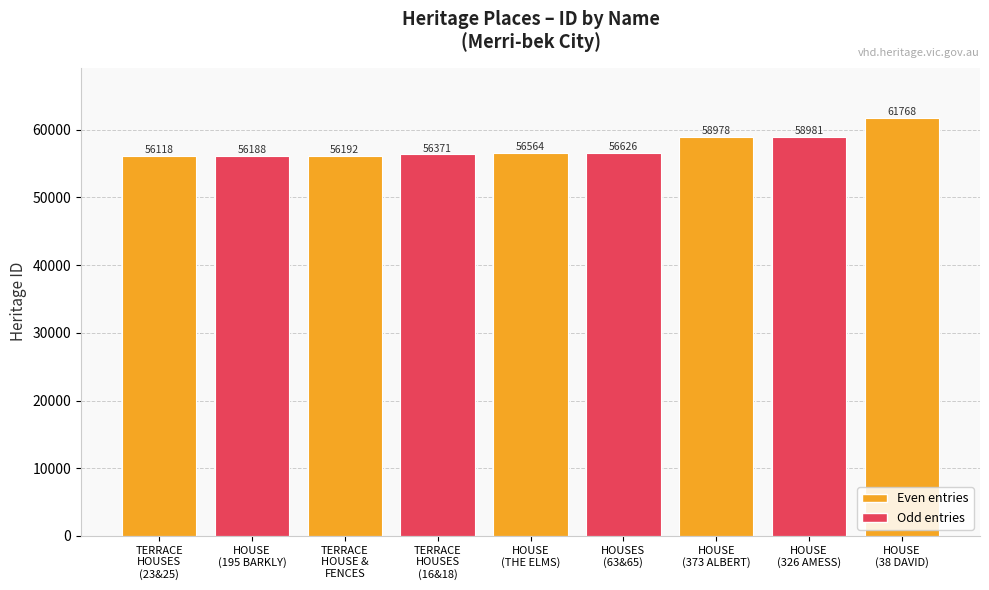

Which has a higher value, HOUSE
(THE ELMS) or TERRACE
HOUSE &
FENCES?

HOUSE
(THE ELMS)